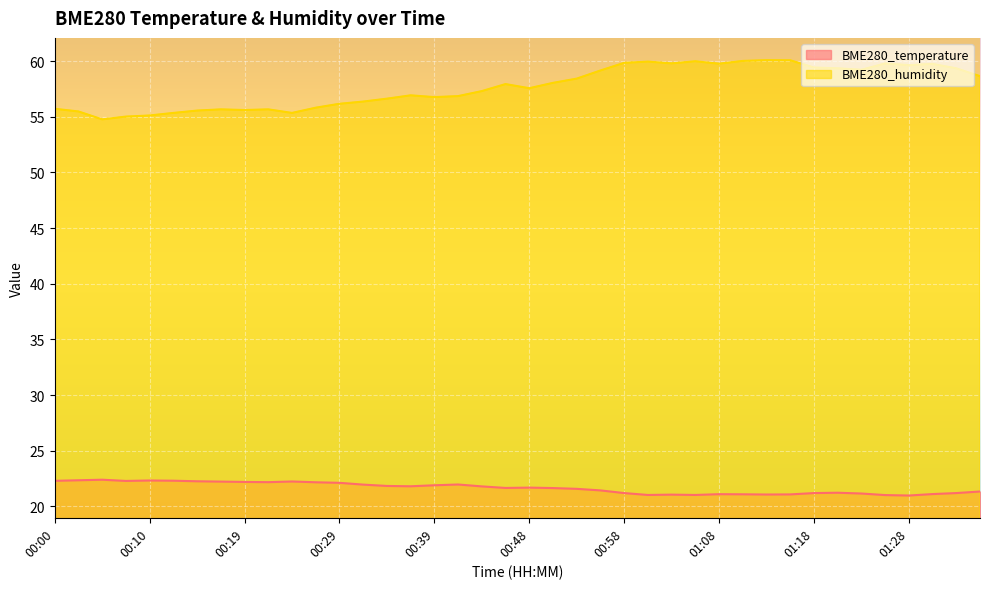

Is the value of BME280_temperature at 00:17 greater than the value of BME280_humidity at 00:48?

No